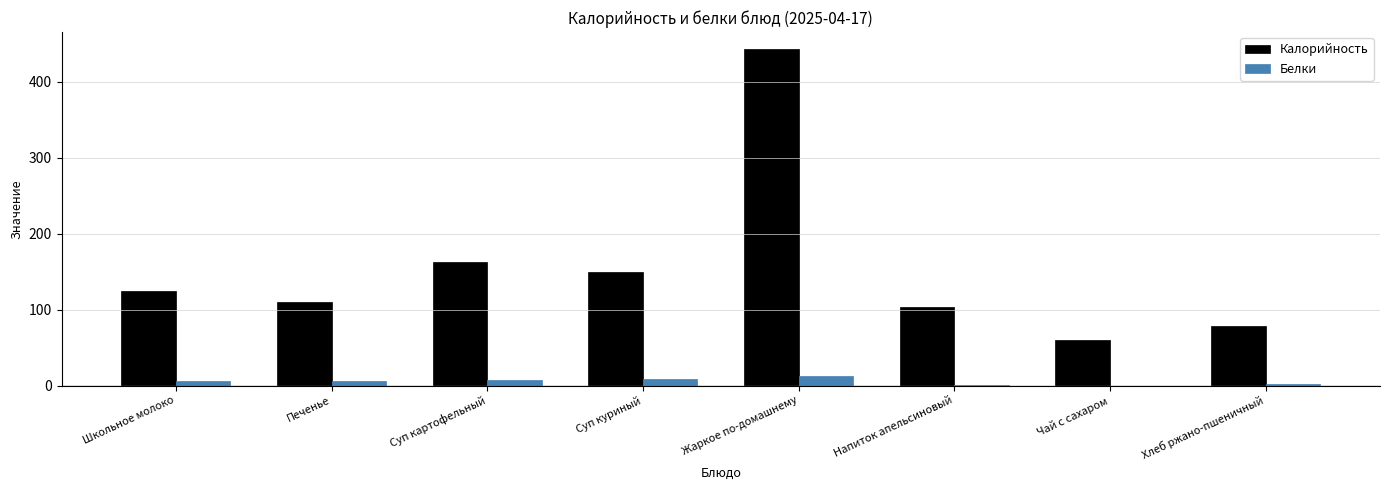

What is the average value of the Калорийность series?

153.8